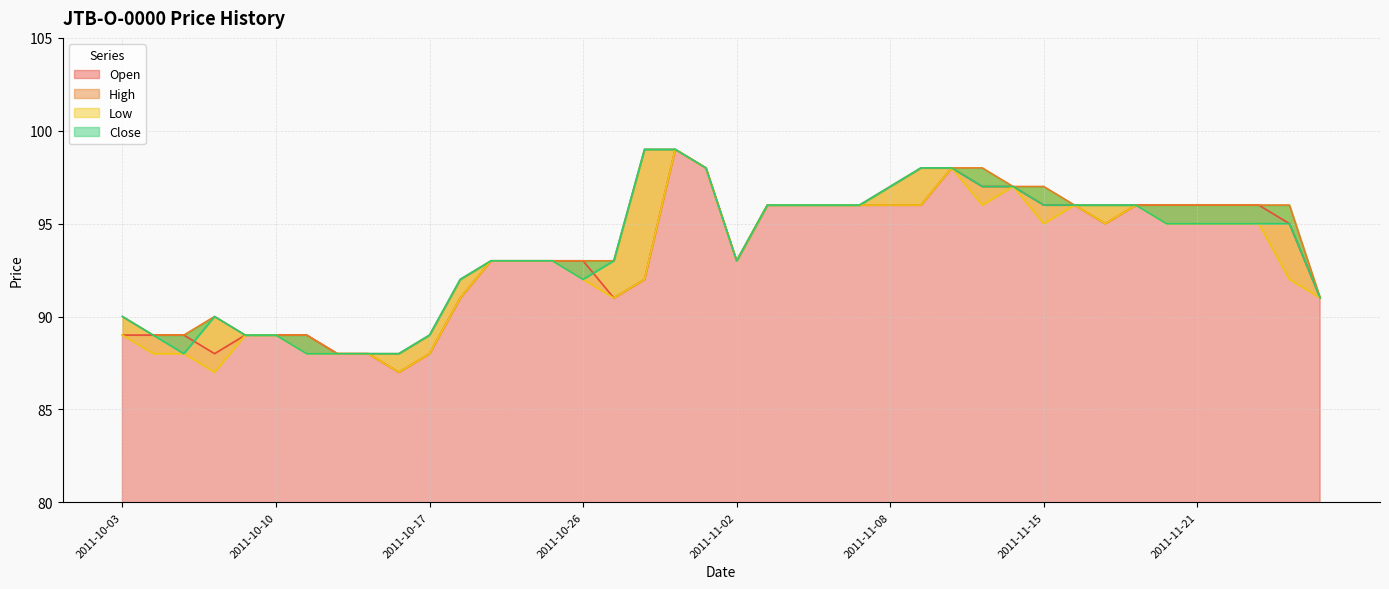

What value does the Close series have at 2011-10-25, to the nearest 5?

95